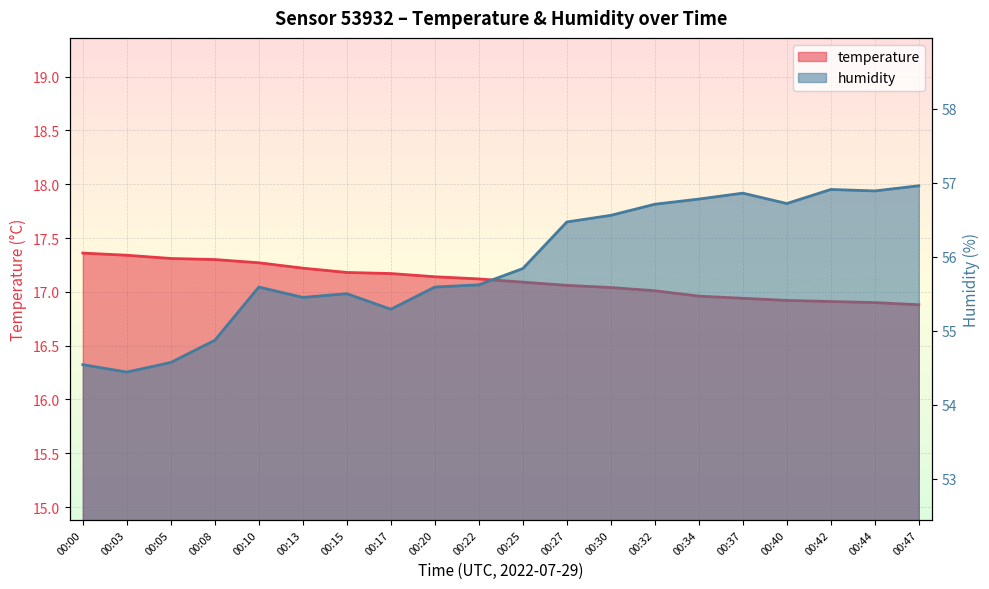

What is the sum of the temperature values at 00:20 and 00:47?

34.0